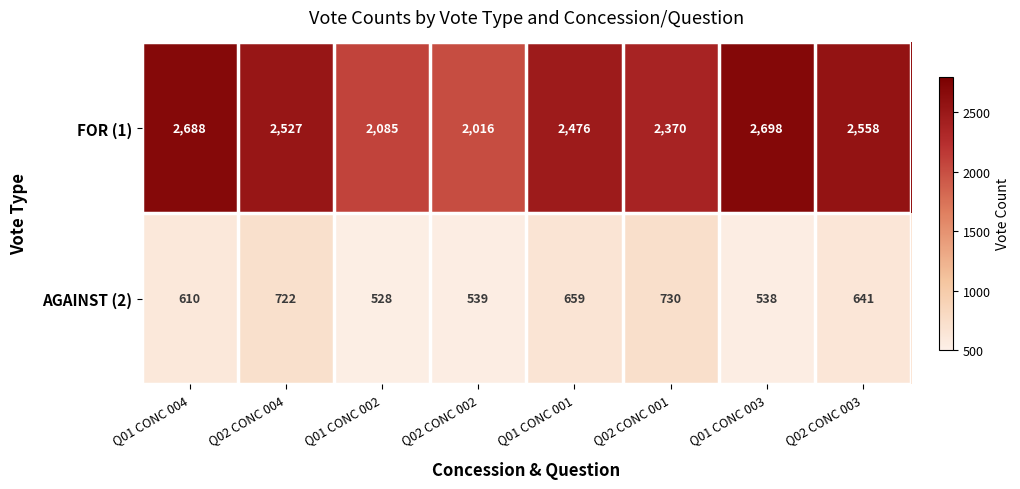

What is the approximate value of AGAINST (2) at Q02 CONC 001, to the nearest 50?

750